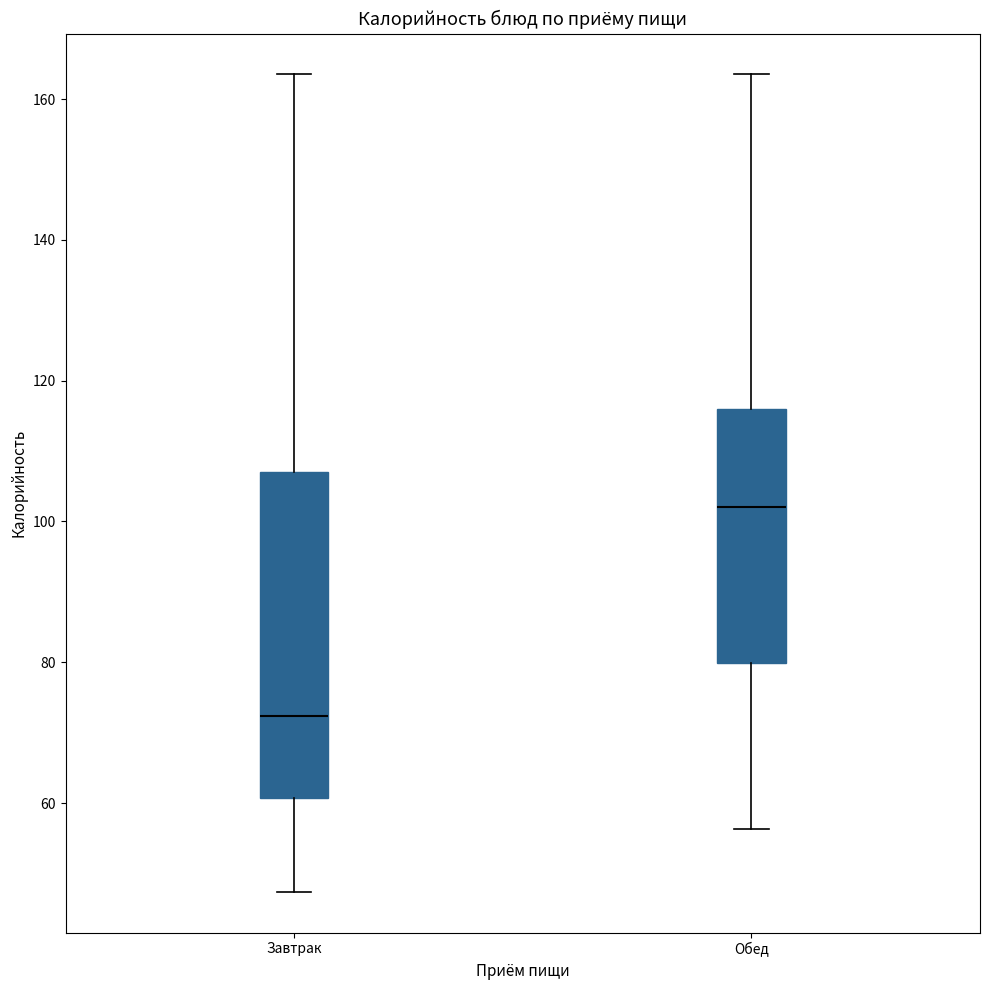

Where does the median line of the box for Завтрак sit on the y-axis? The values are not printed on the chart, so give them approximately, as read against the axis.

72